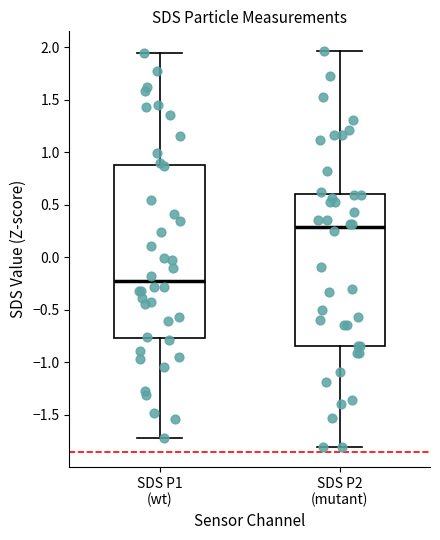

Reading left to right, read every box against the y-axis: the position of its median line, the range the box covers, and the ends of its whiskers. The values are not printed on the chart, so give them approximately, as read against the axis.

SDS P1 (wt): median -0.25, box -0.75 to 0.85, whiskers -1.70 to 1.95
SDS P2 (mutant): median 0.30, box -0.85 to 0.60, whiskers -1.80 to 1.95